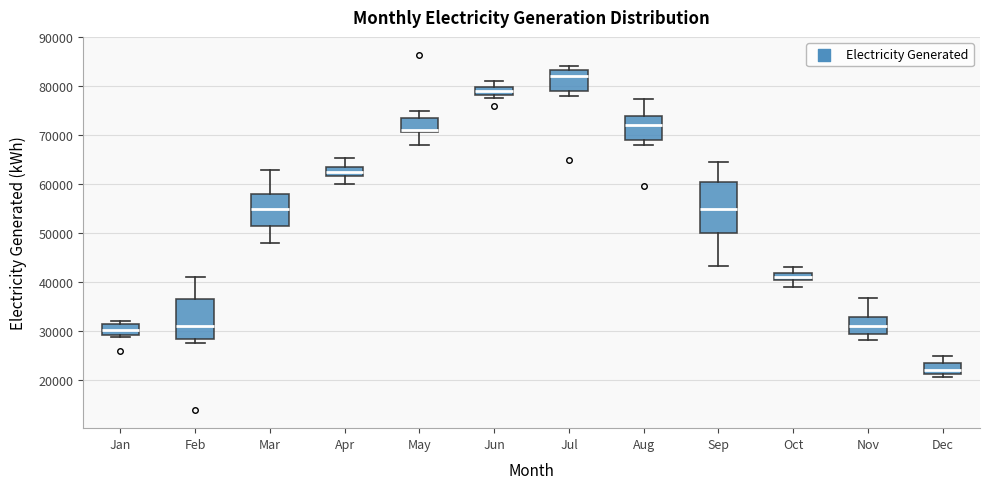

Comparing the boxes themselves (not the whiskers), which one is the tallest?

Sep